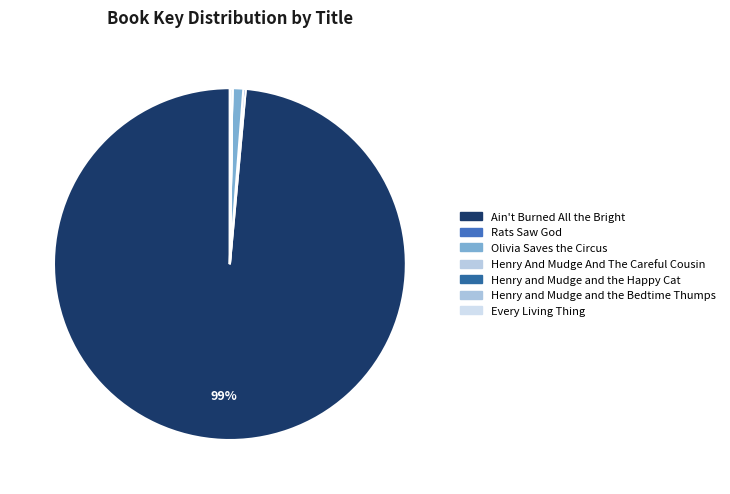

Is it true that Every Living Thing is 0% of the pie?

True